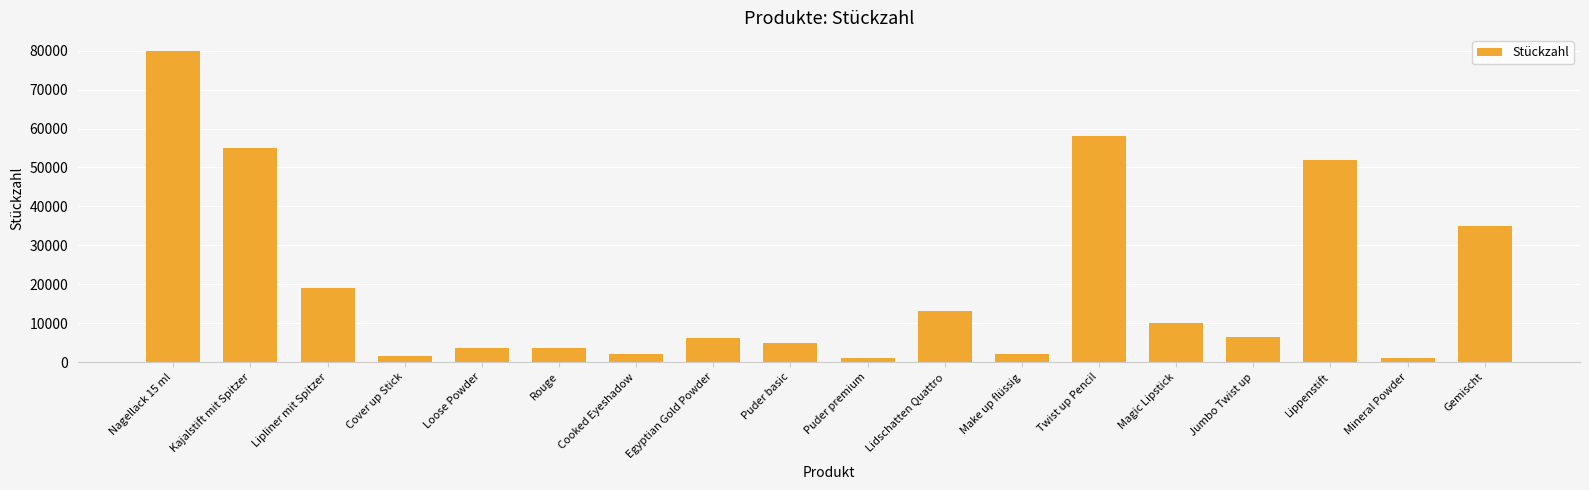

How many categories are shown in the chart?

18